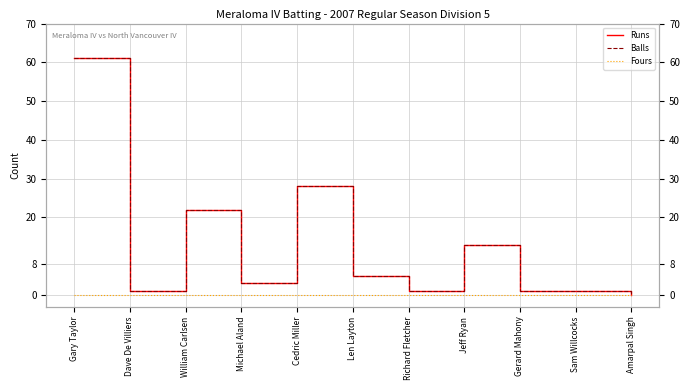

How many categories are shown in the chart?

11